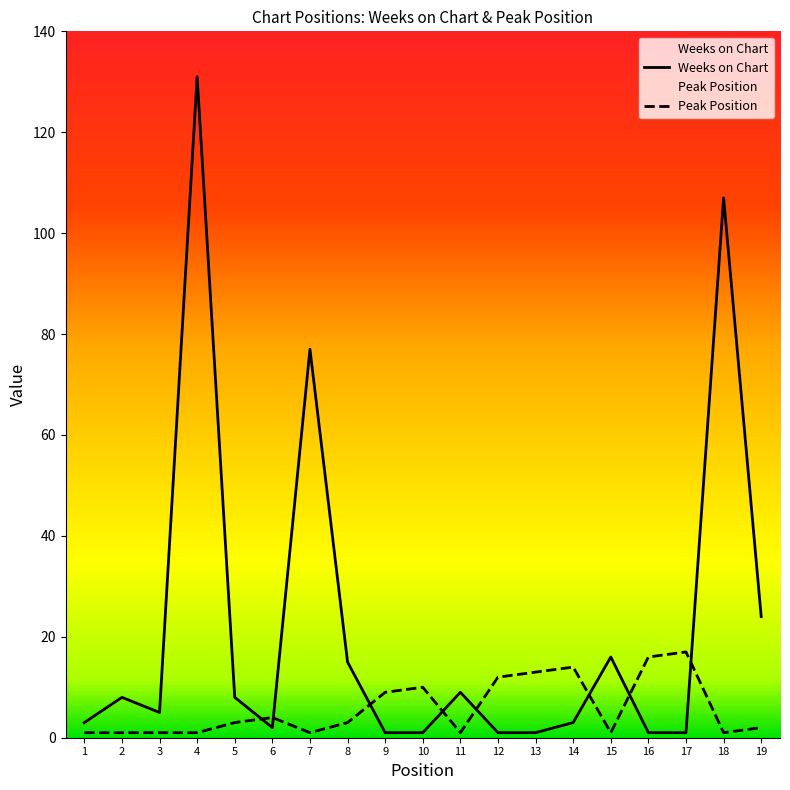

What are all the series names shown in the legend?

Weeks on Chart, Peak Position